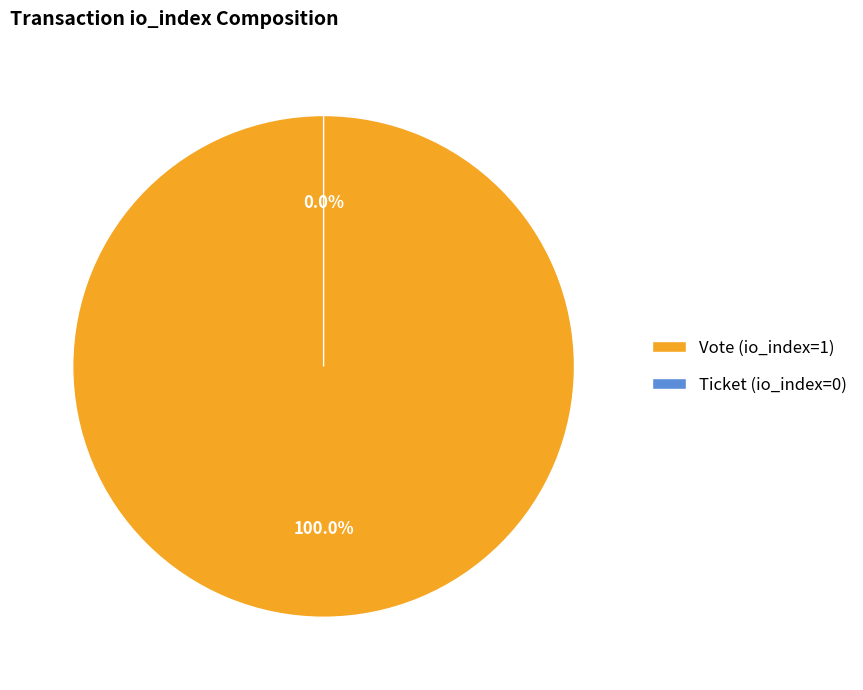

Is it true that Vote (io_index=1) is 100% of the pie?

True